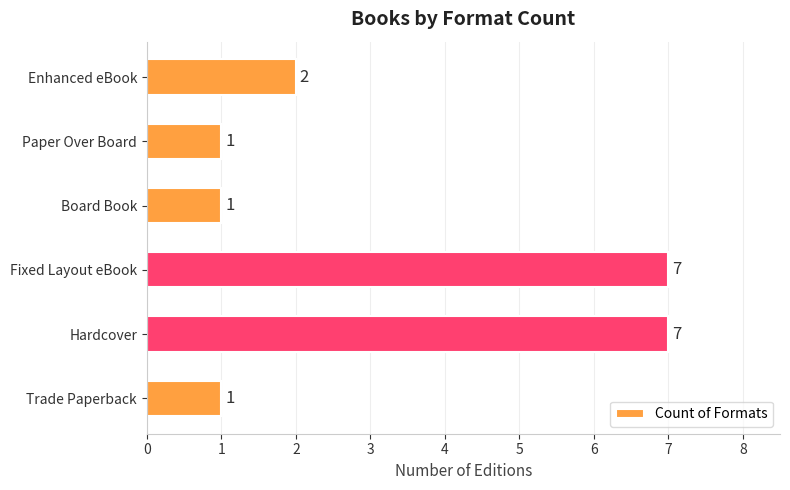

What is the greatest value displayed?

7